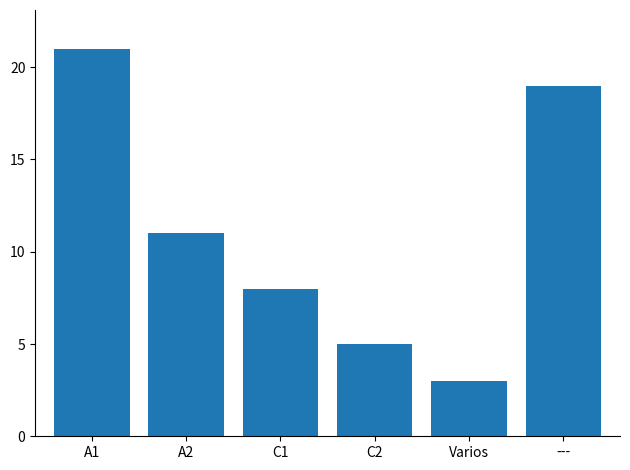

Reading right to left, list all the values displayed in this chart.

---=19	Varios=3	C2=5	C1=8	A2=11	A1=21